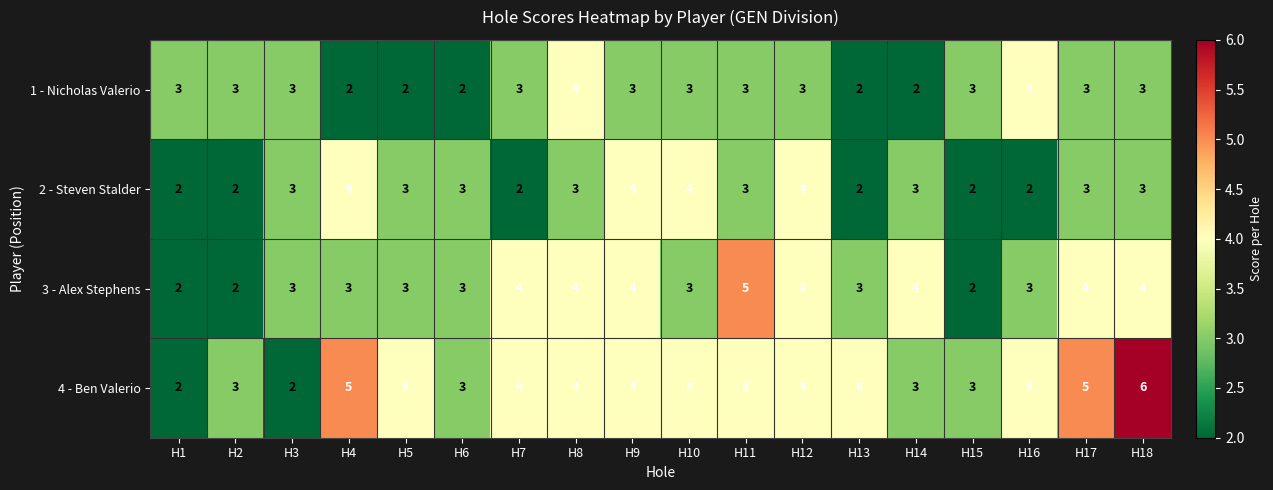

Count the 1 - Nicholas Valerio values in the range 2 to 3.

16